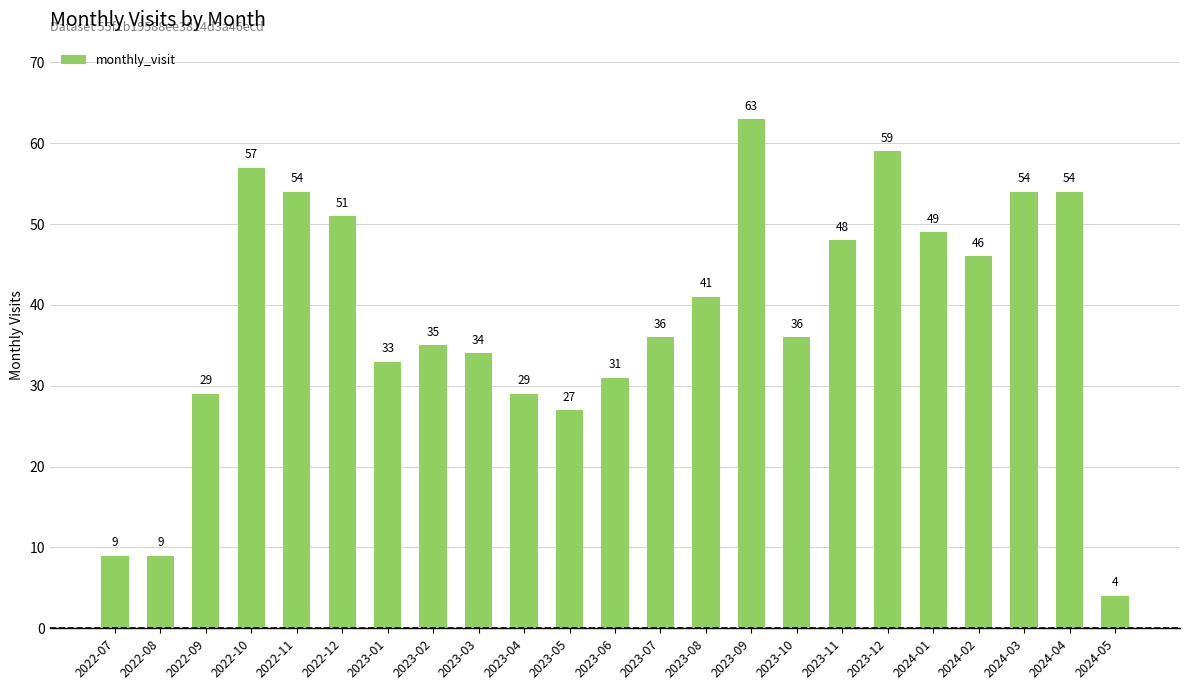

Is it true that the value at 2024-02 is 46?

True